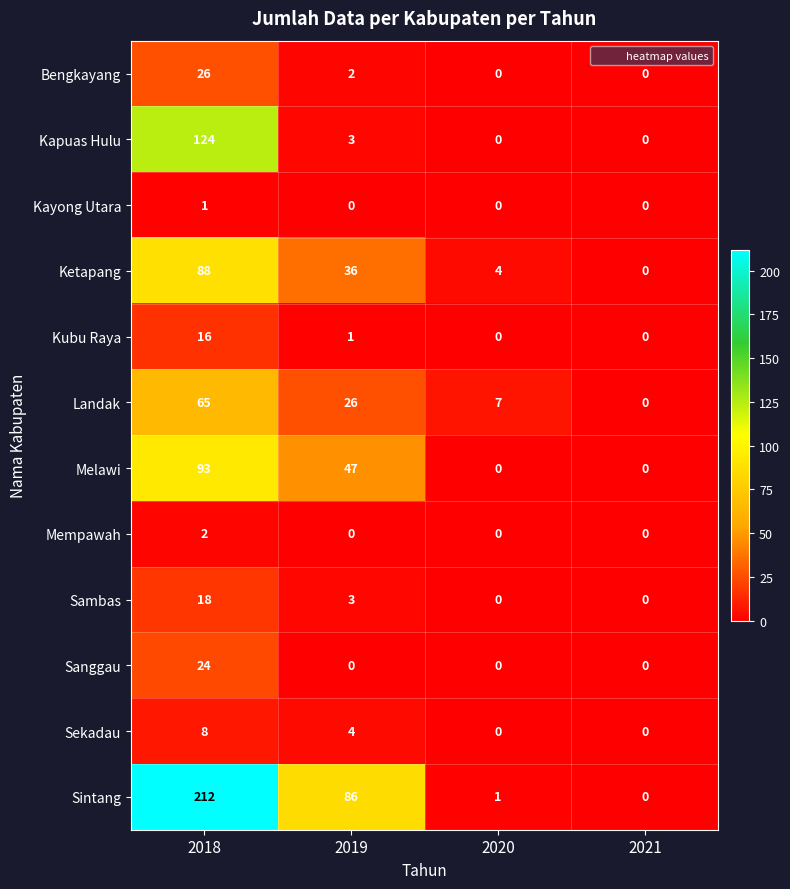

The Ketapang series shows 36 at 2019. True or false?

True